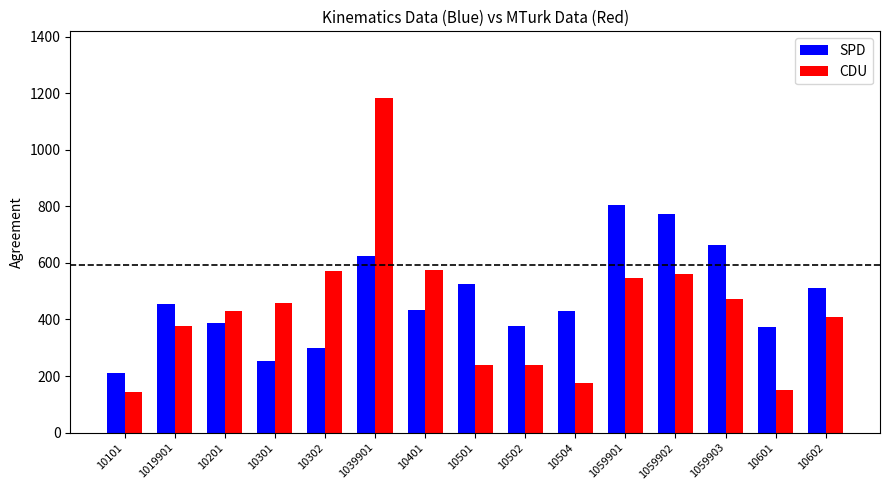

Rank the series by their average value, from lowest to highest.

CDU, SPD